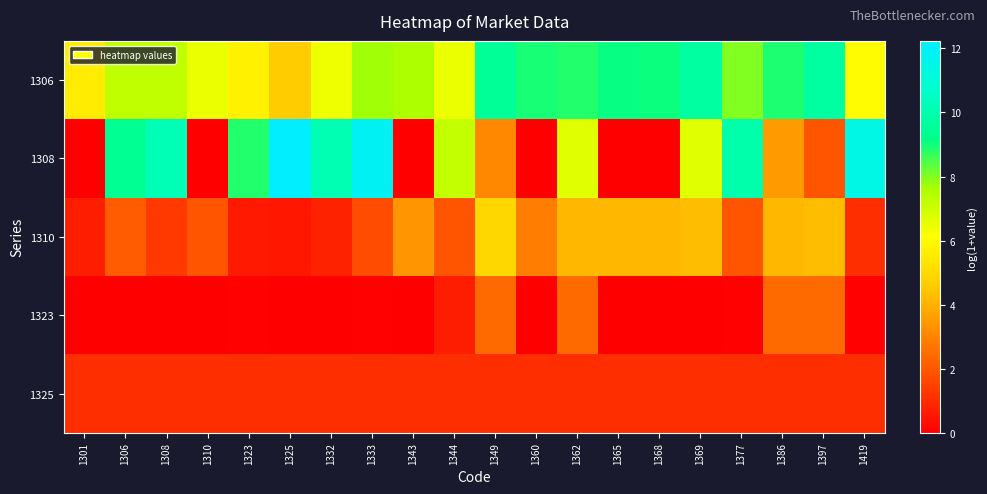

Reading left to right, what are all the values shown in this chart?

1306: 1301=5.6	1306=7.2	1308=7.2	1310=6.5	1323=5.7	1325=4.6	1332=6.4	1333=7.7	1343=7.6	1344=6.5	1349=9.5	1360=9.0	1362=8.9	1365=9.1	1368=9.0	1369=9.7	1377=8.0	1386=8.9	1397=9.7	1419=6.0
1308: 1301=0.0	1306=9.4	1308=10.2	1310=0.0	1323=8.9	1325=12.2	1332=10.1	1333=11.9	1343=0.0	1344=7.2	1349=3.1	1360=0.0	1362=6.7	1365=0.0	1368=0.0	1369=6.7	1377=10.0	1386=3.5	1397=1.9	1419=11.5
1310: 1301=0.7	1306=2.1	1308=1.3	1310=1.9	1323=0.6	1325=0.5	1332=0.8	1333=1.7	1343=3.4	1344=1.9	1349=4.9	1360=2.8	1362=4.1	1365=4.1	1368=4.1	1369=4.3	1377=1.9	1386=4.1	1397=4.3	1419=1.1
1323: 1301=0.0	1306=0.0	1308=0.0	1310=0.0	1323=0.1	1325=0.0	1332=0.0	1333=0.1	1343=0.0	1344=0.7	1349=2.4	1360=0.0	1362=2.4	1365=0.0	1368=0.0	1369=0.0	1377=0.1	1386=2.4	1397=2.4	1419=0.1
1325: 1301=1.1	1306=1.1	1308=1.1	1310=1.1	1323=1.1	1325=1.1	1332=1.1	1333=1.1	1343=1.1	1344=1.1	1349=1.1	1360=1.1	1362=1.1	1365=1.1	1368=1.1	1369=1.1	1377=1.1	1386=1.1	1397=1.1	1419=1.1